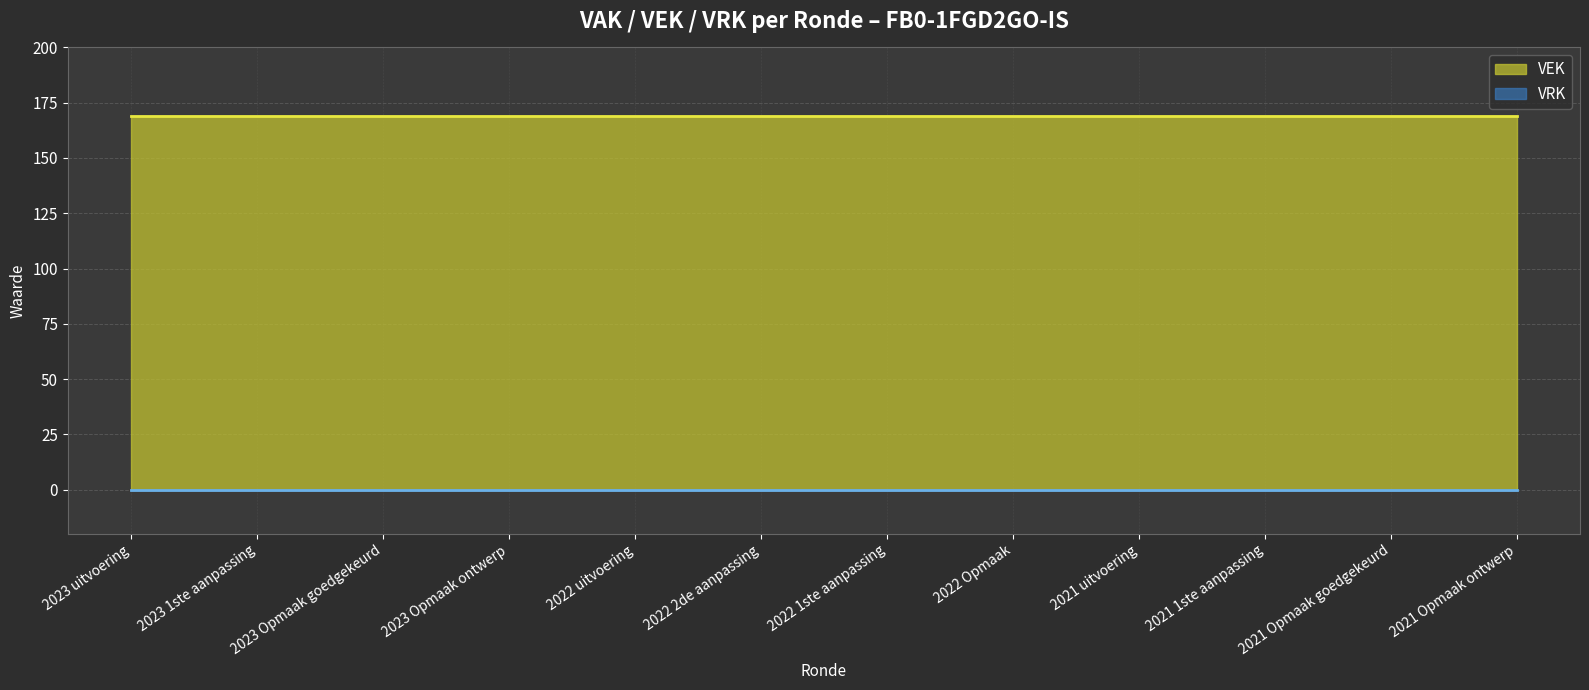

List the series in order of their overall mean, highest first.

VEK, VRK